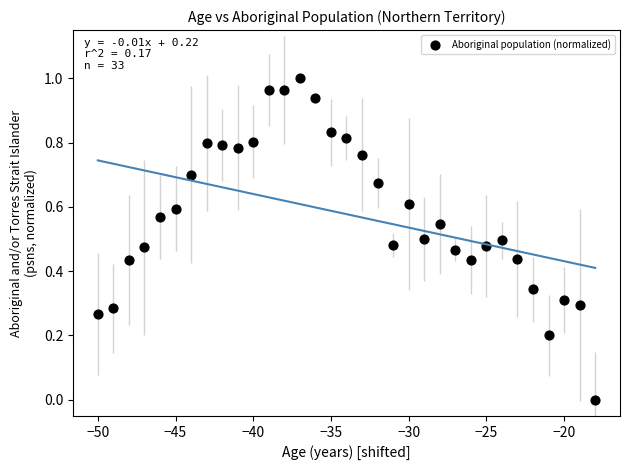

What is the range of X values (max minus min)?

32.0